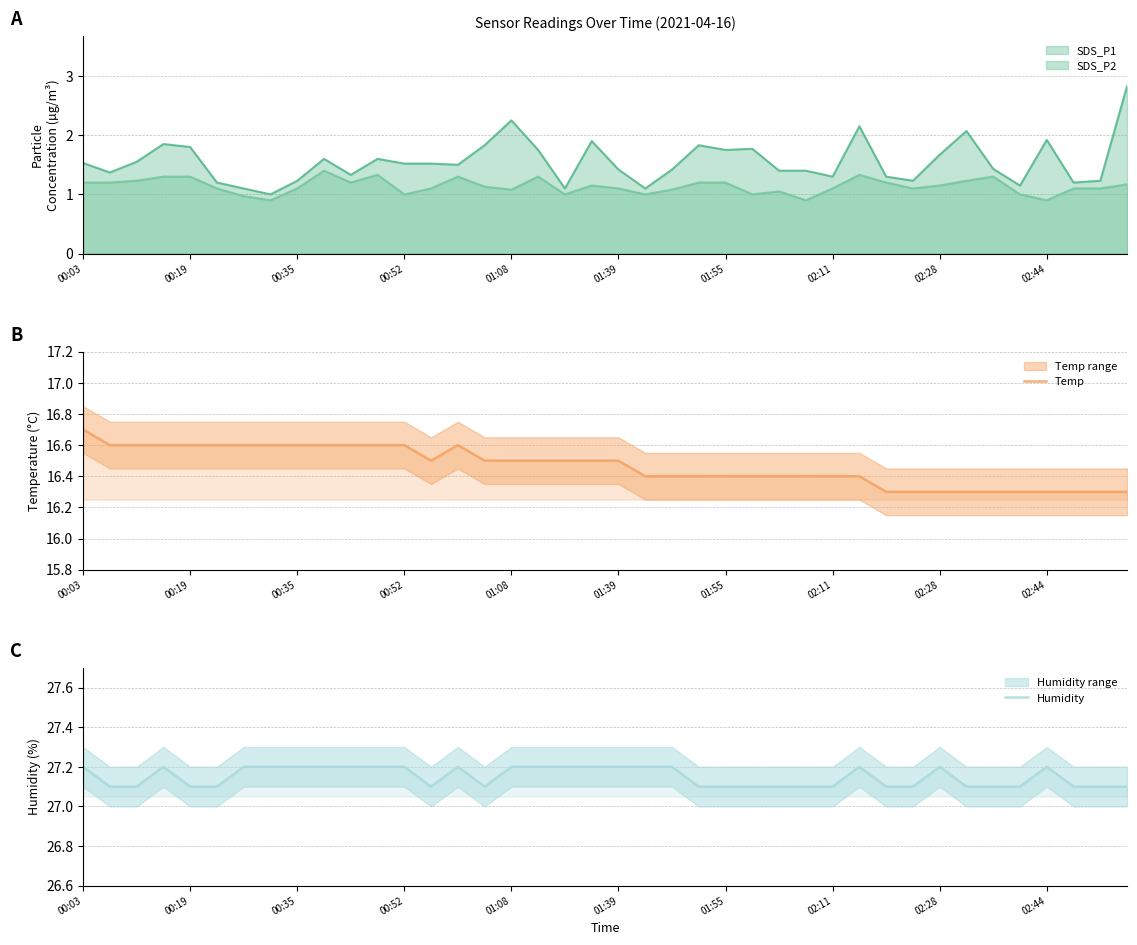

Between 14 and 02:11, which is larger?

14